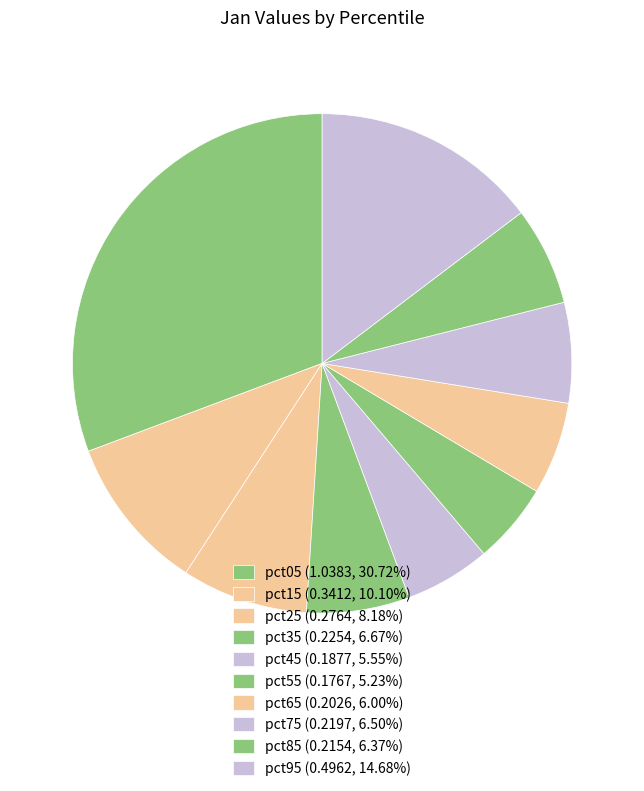

Approximately how many times larger is the value at pct55 compared to pct05?

0.2